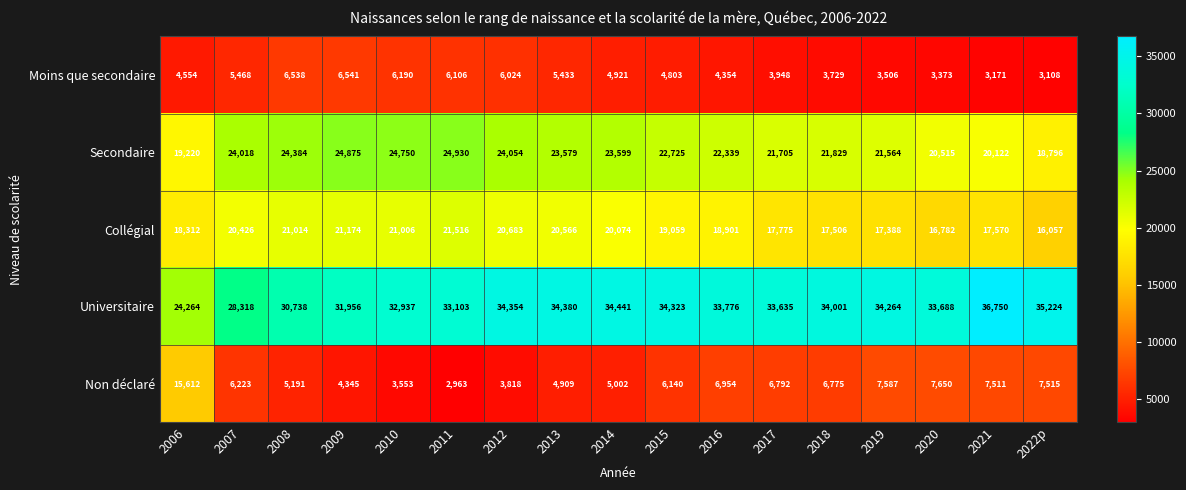

What value does the Universitaire series have at 2017, to the nearest 10?

33640